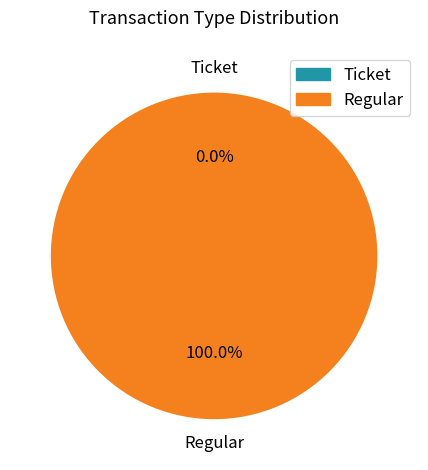

Does any single category account for the majority?

Yes